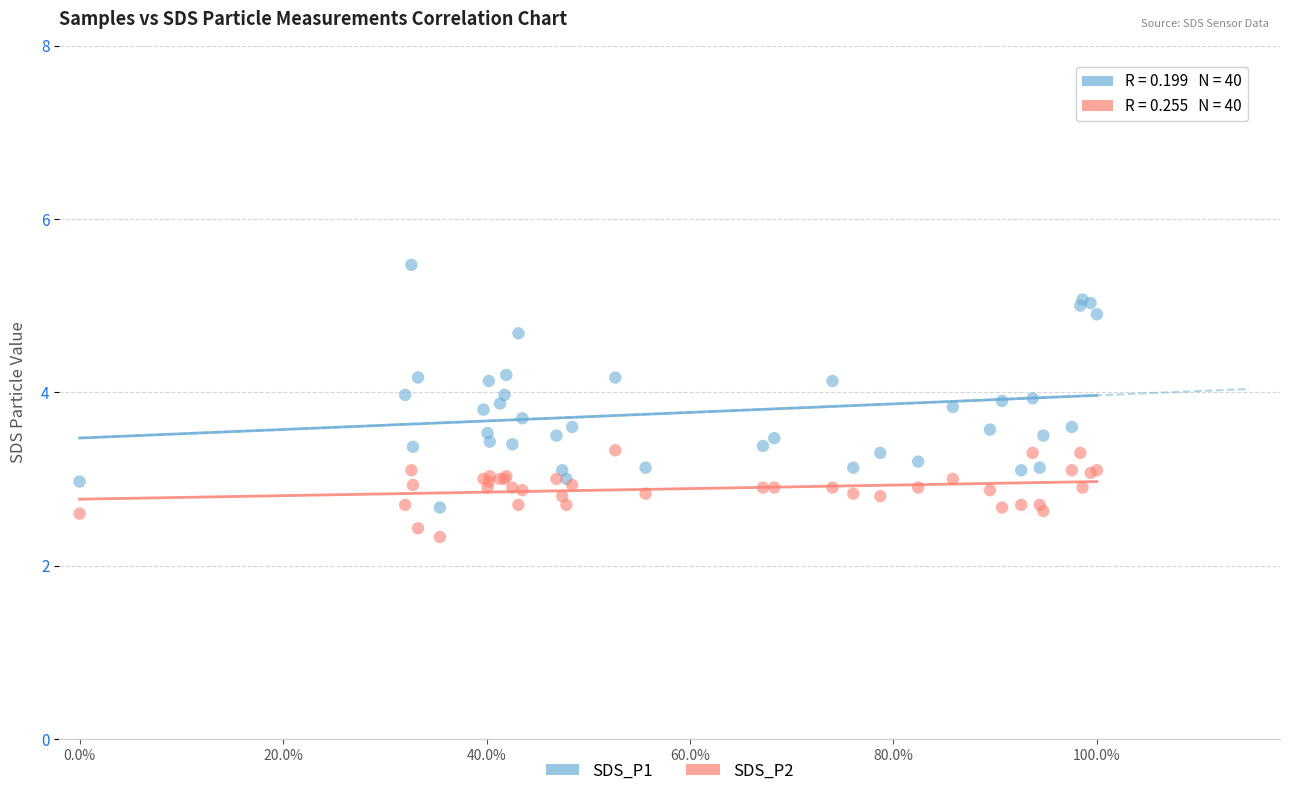

Which series reaches the maximum Y coordinate?

SDS_P1